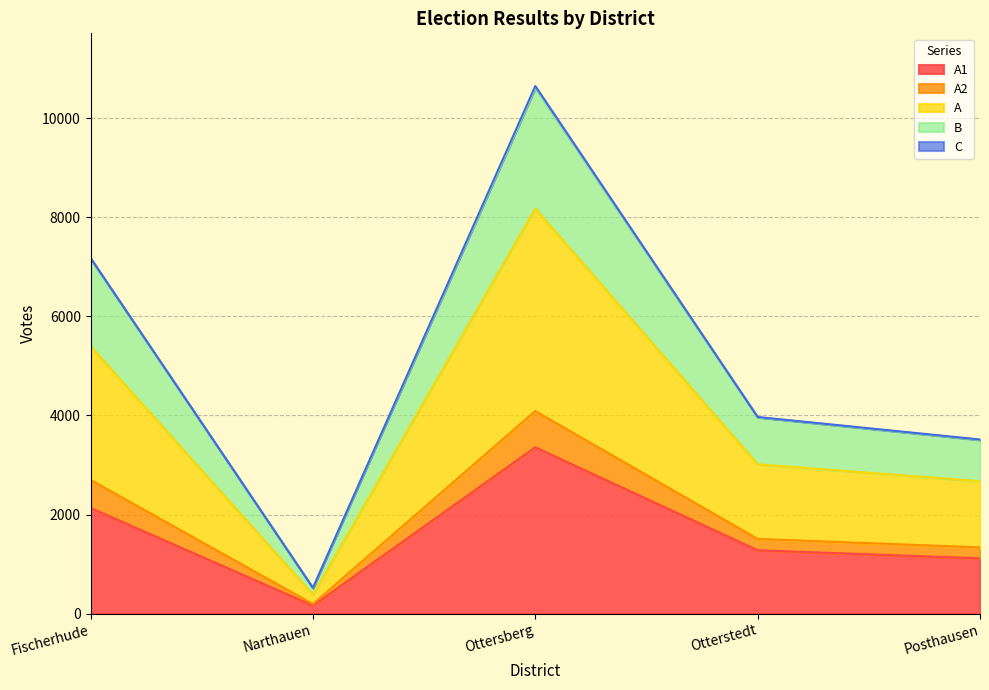

Rank the categories by A2 value from lowest to highest.

Narthauen, Posthausen, Otterstedt, Fischerhude, Ottersberg